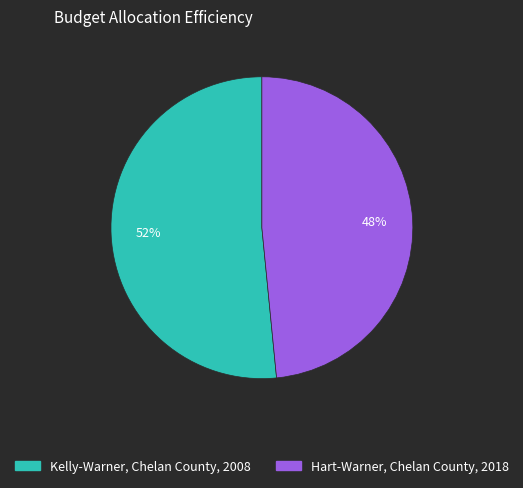

Is it true that Kelly-Warner, Chelan County, 2008 is 67% of the pie?

False